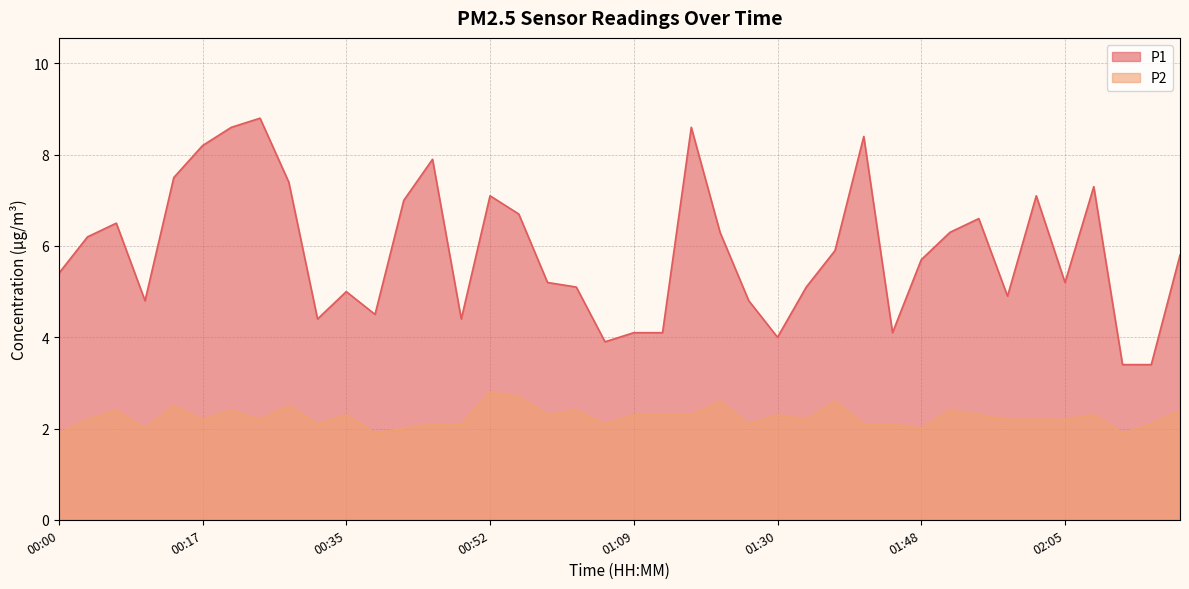

What is the value of the P1 point at the 5th from the left?

7.5